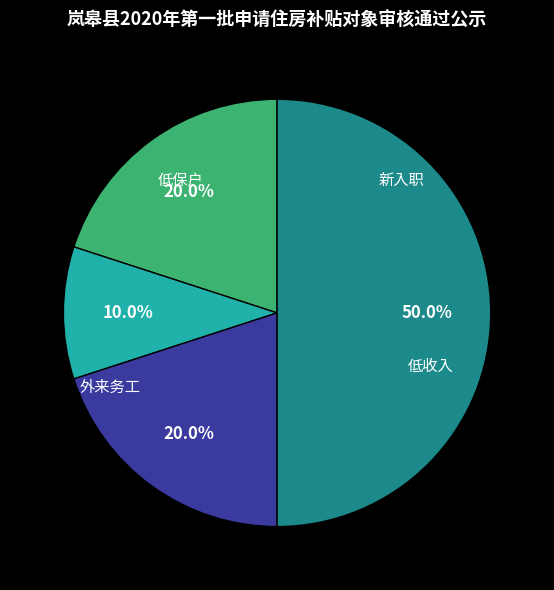

To the nearest percent, what is the average slice percentage?

25%